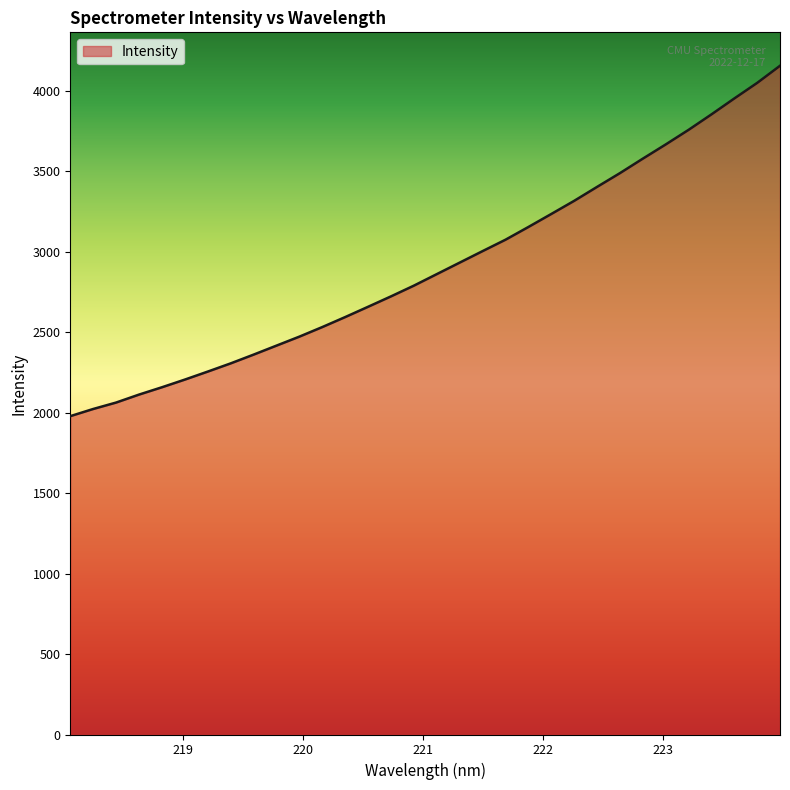

How many lines are shown in the chart?

1